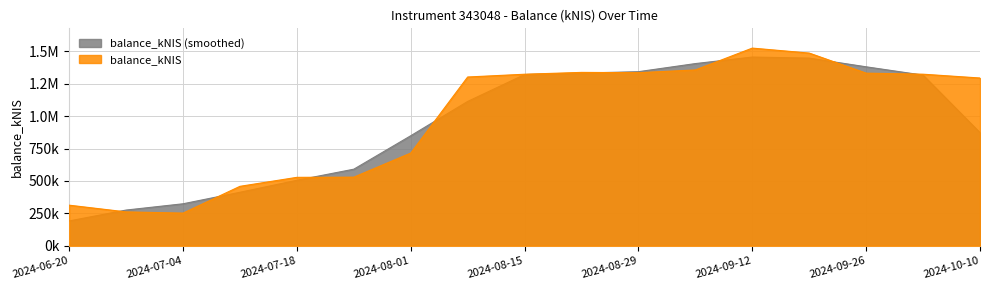

How many data points are less than 1302775?

8